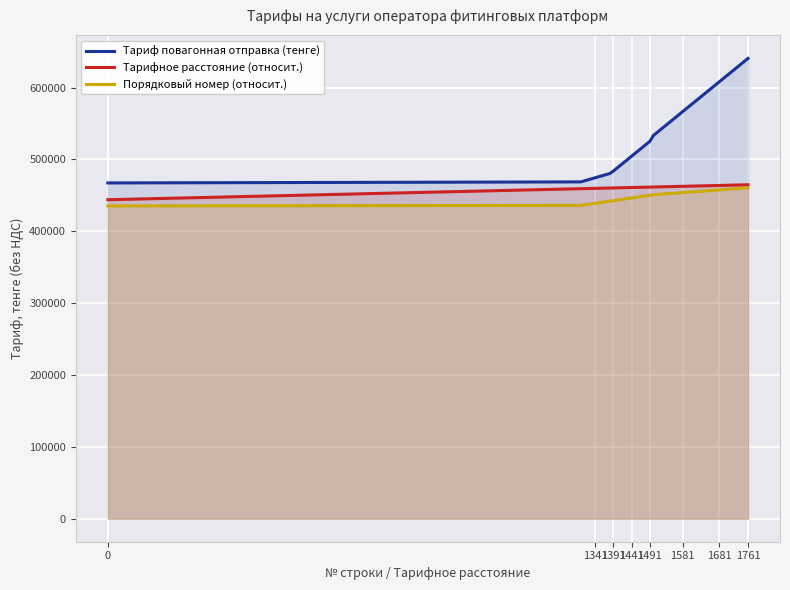

How many lines are shown in the chart?

3